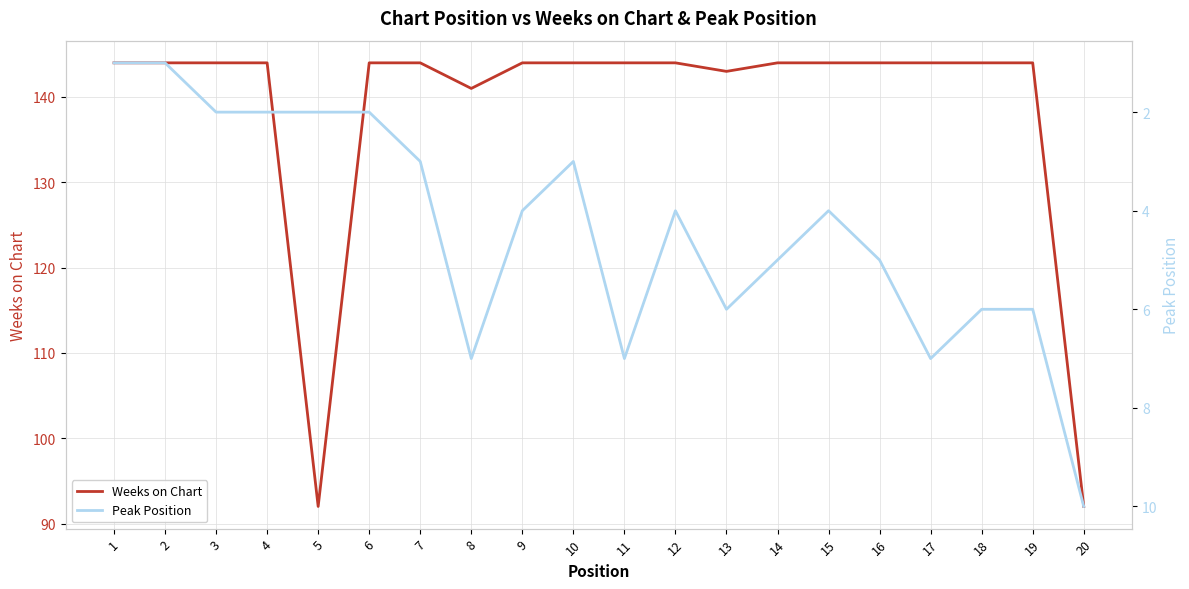

At 19, list the series in order from smallest to largest.

Peak Position, Weeks on Chart